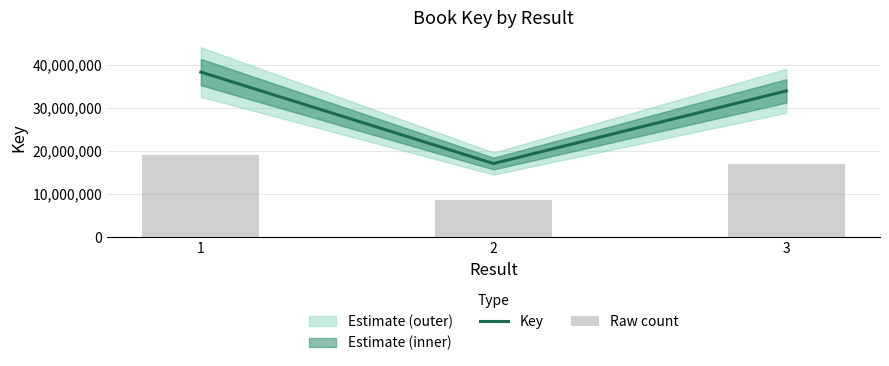

The Key series shows 33983842.0 at 3. True or false?

True